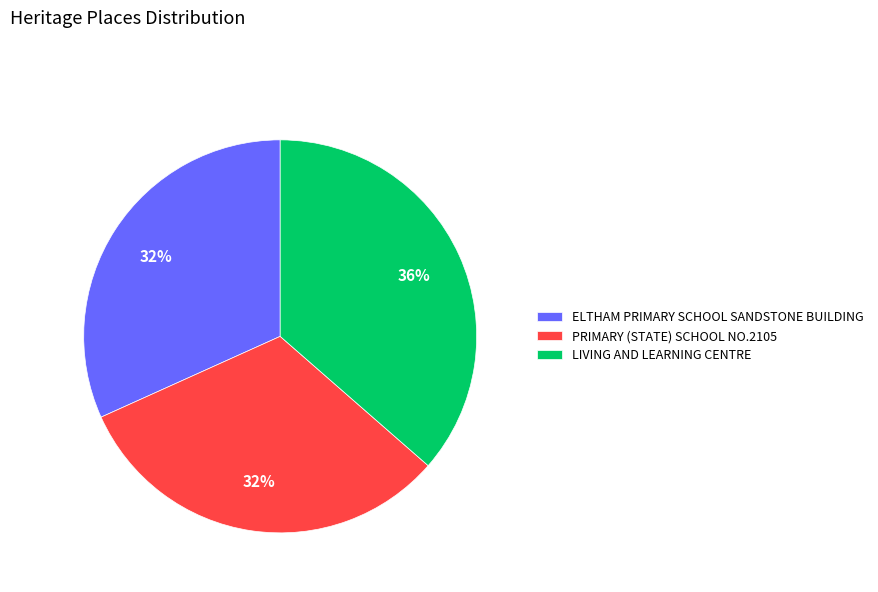

Does any single category account for the majority?

No